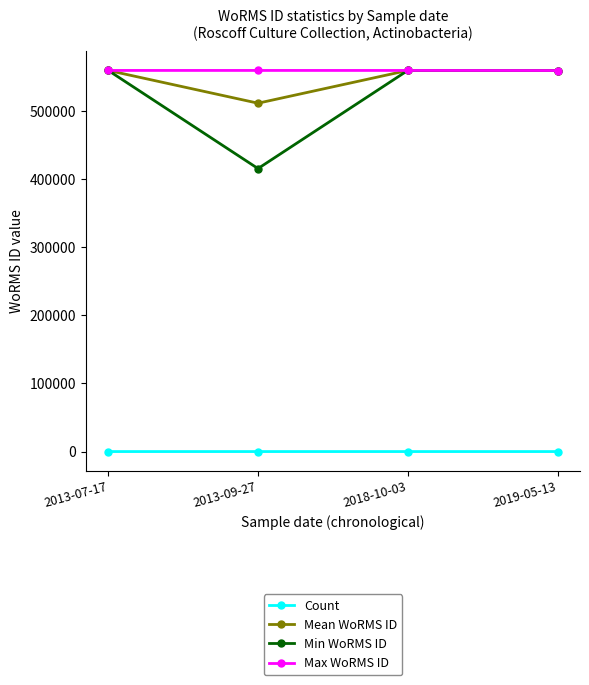

At how many categories does at least one series exceed 337431?

4